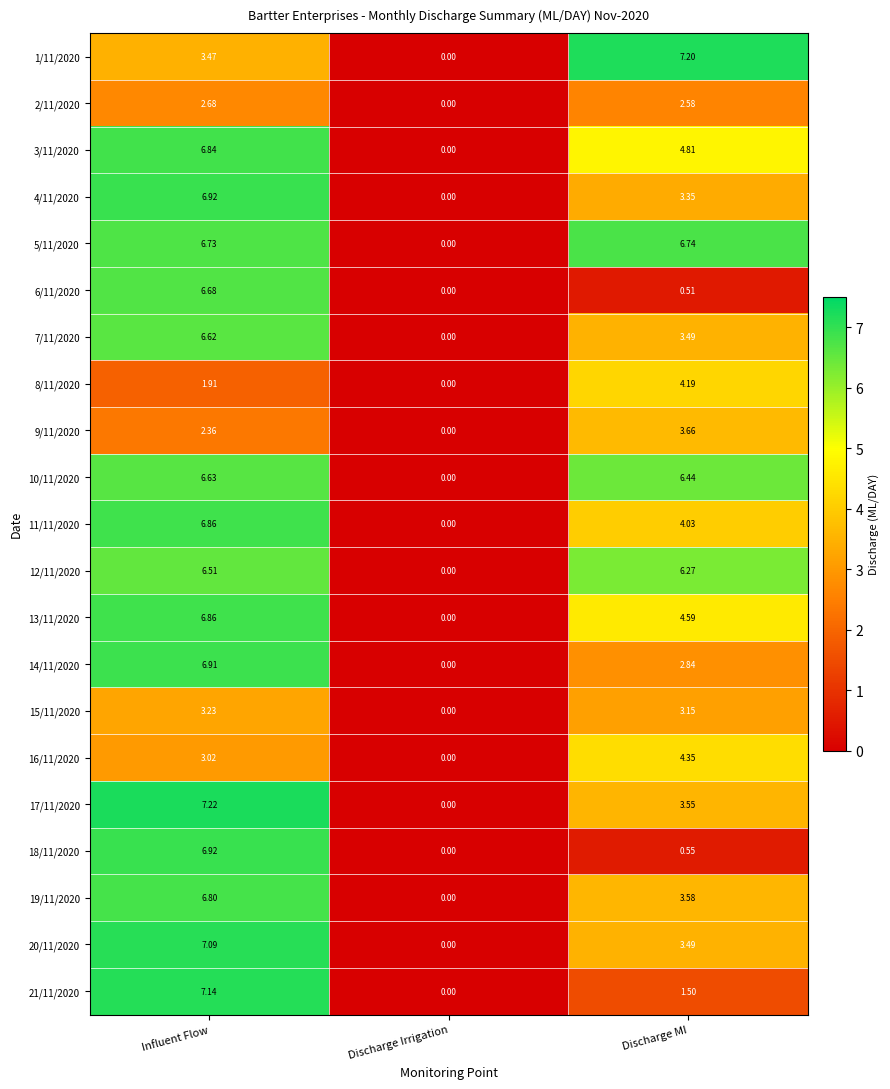

Is the value of 11/11/2020 at Discharge MI greater than the value of 8/11/2020 at Discharge MI?

No